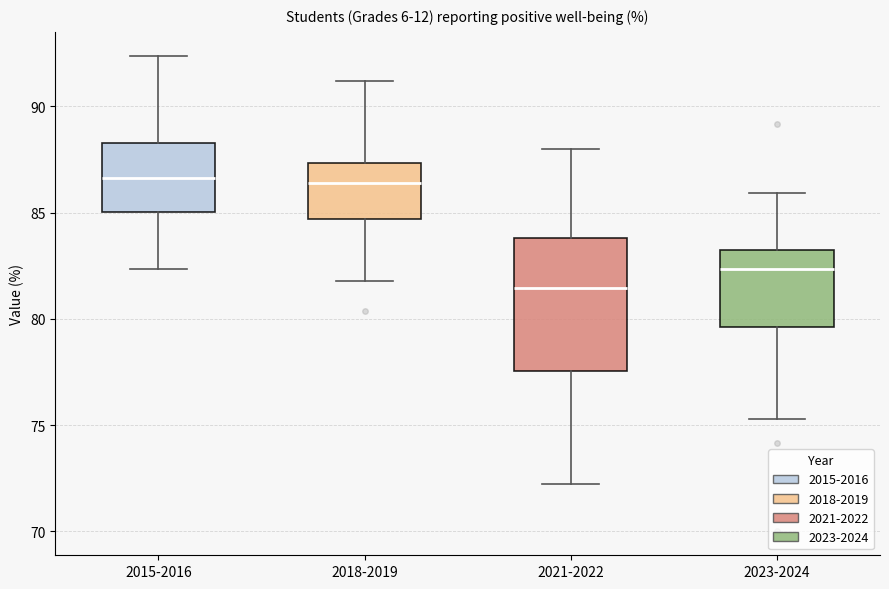

Comparing the boxes themselves (not the whiskers), which one is the tallest?

2021-2022